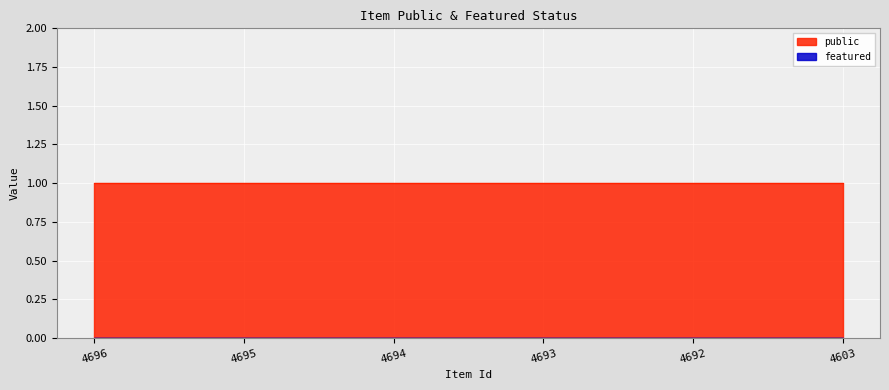

Which series has the largest total across all categories?

public